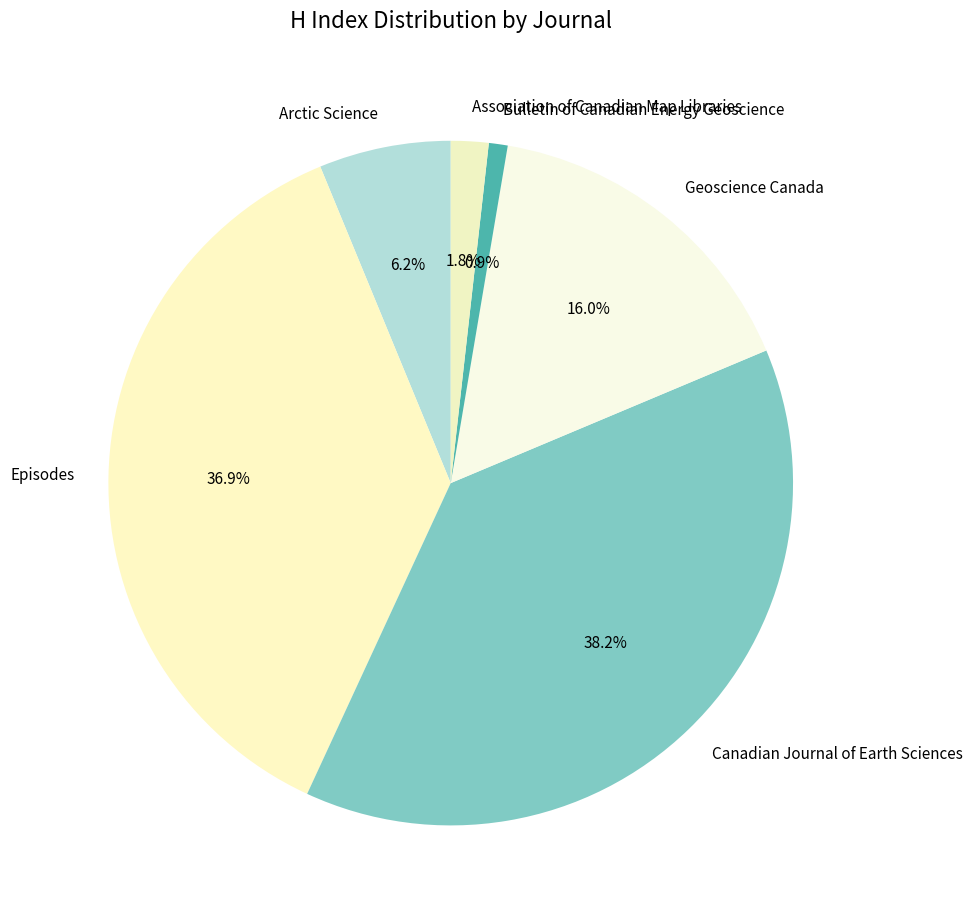

Is Association of Canadian Map Libraries the majority of the pie?

No